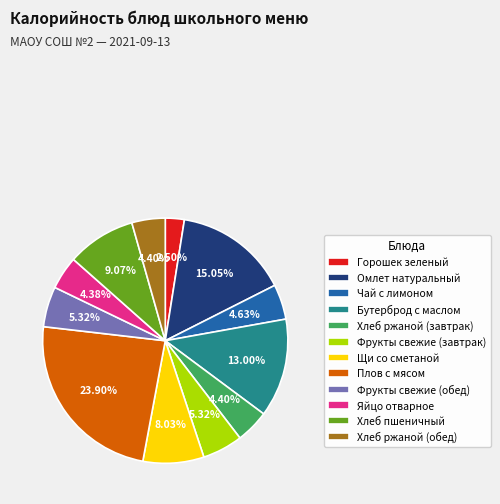

Approximately how many times larger is the value at Хлеб ржаной (завтрак) compared to Бутерброд с маслом?

0.3